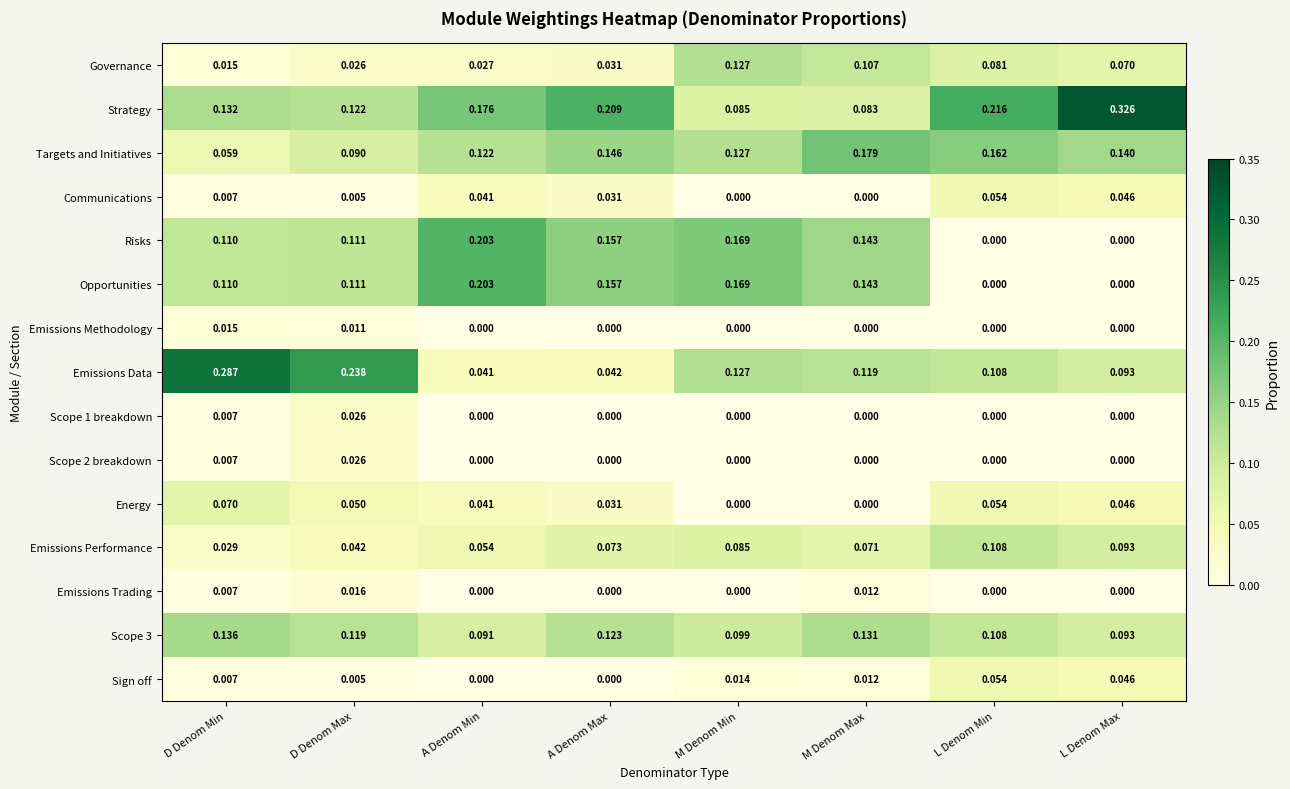

How many distinct data groups are displayed?

15